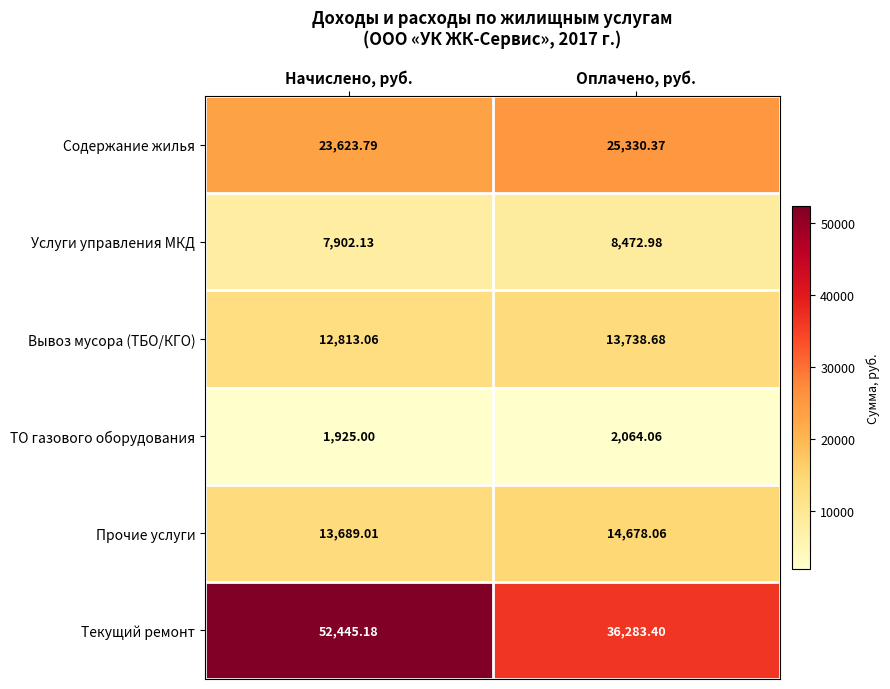

Which series has the largest total across all categories?

Текущий ремонт